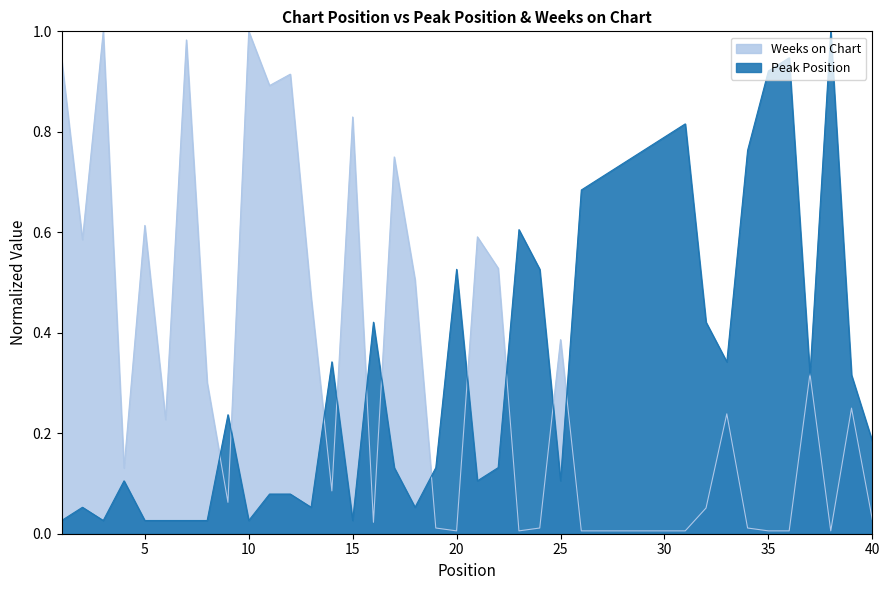

Which series ends up on top after the final intersection of Weeks on Chart and Peak Position?

Peak Position